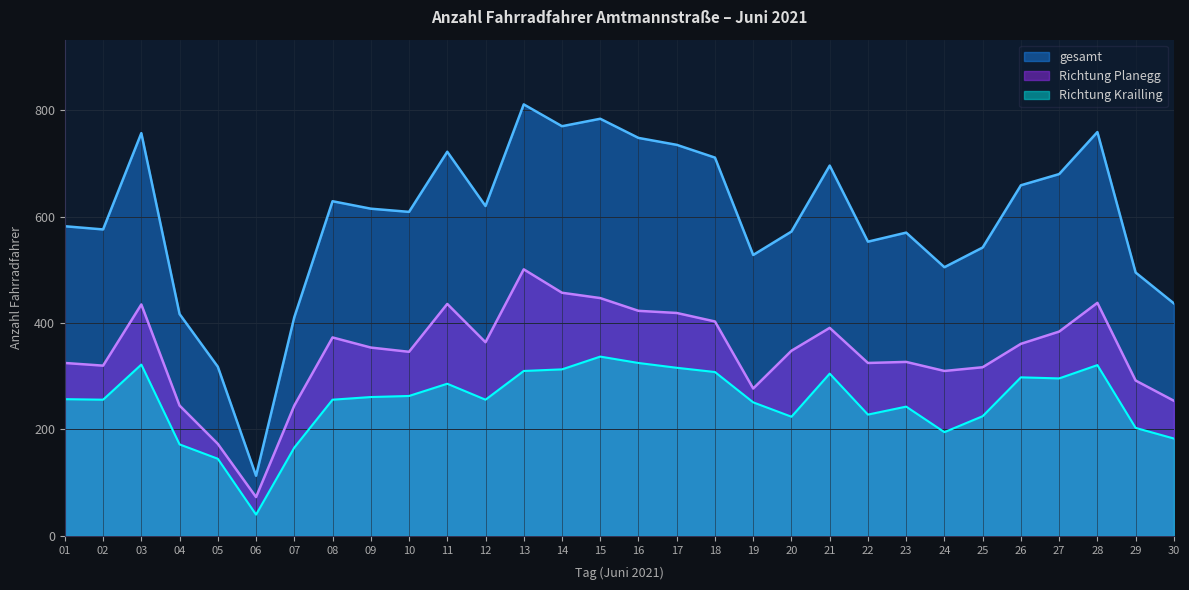

How many interior local peaks does the gesamt series have?

8